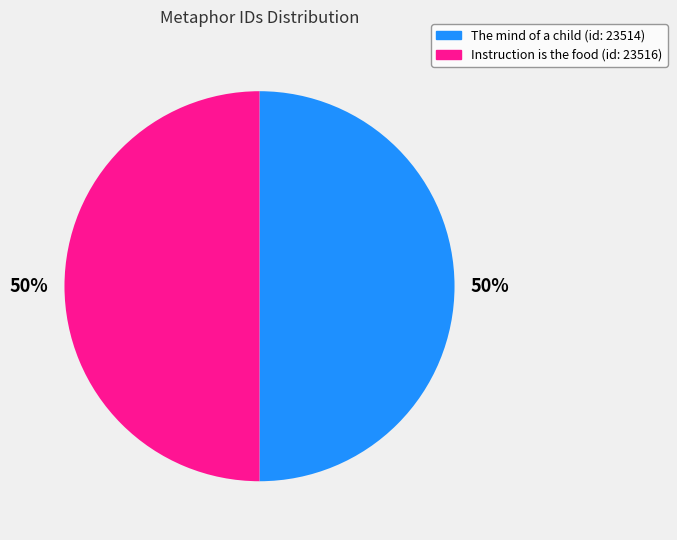

To the nearest percent, what is the average slice percentage?

50%